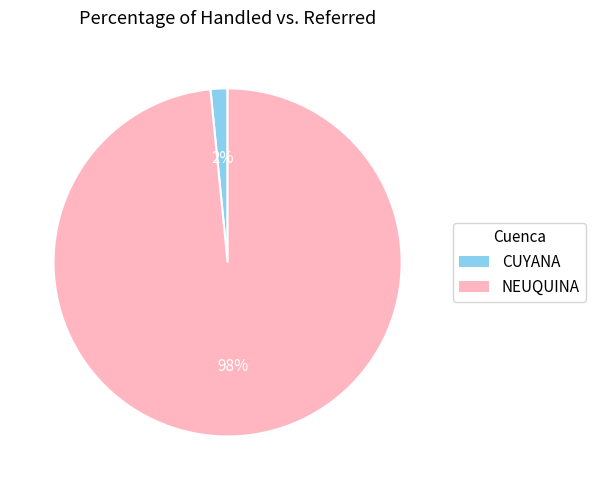

How many slices are in this pie chart?

2